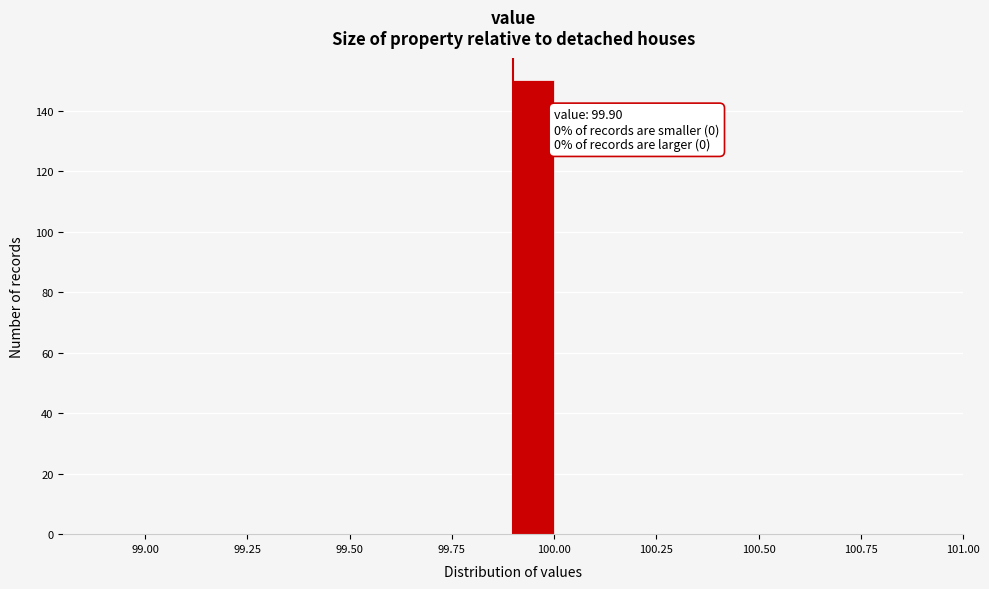

Around what value on the x-axis is the tallest bar? Give the approximate position of its centre, as read against the axis.

99.95